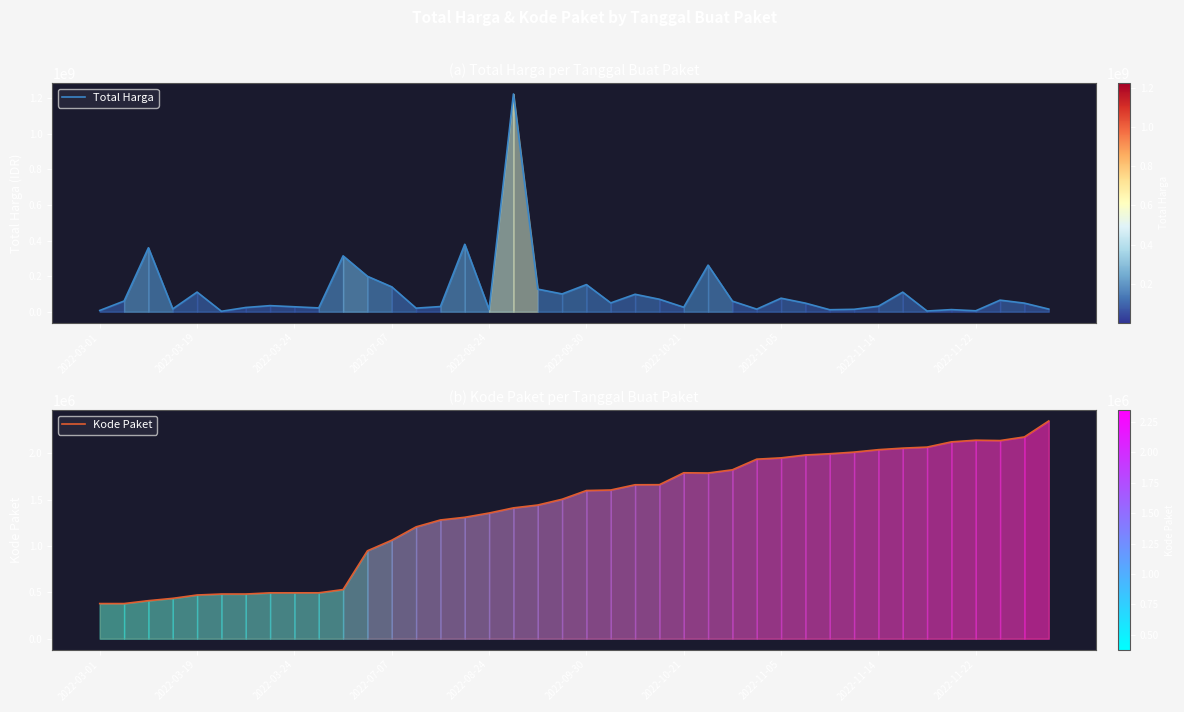

Which series changed the most between 2022-11-22 and 14?

Total Harga